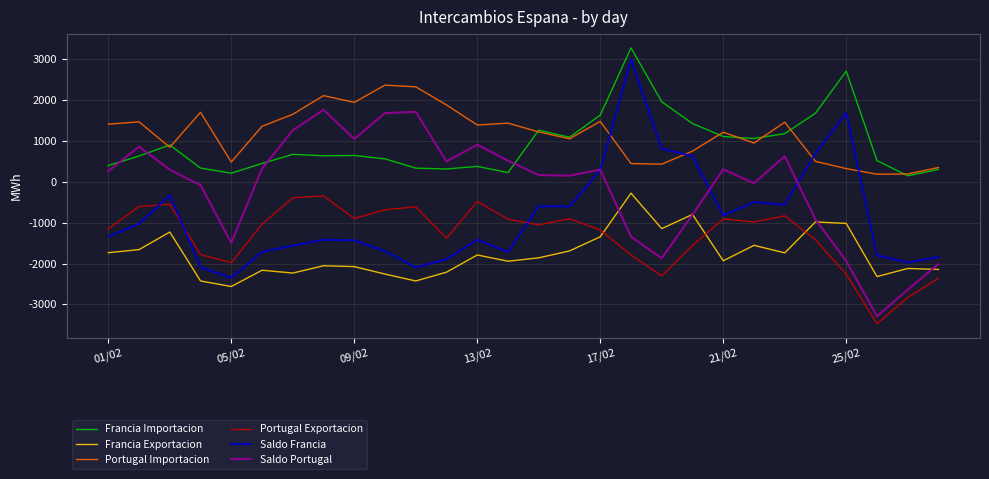

True or false: Portugal Importacion and Saldo Portugal intersect in this chart.

False